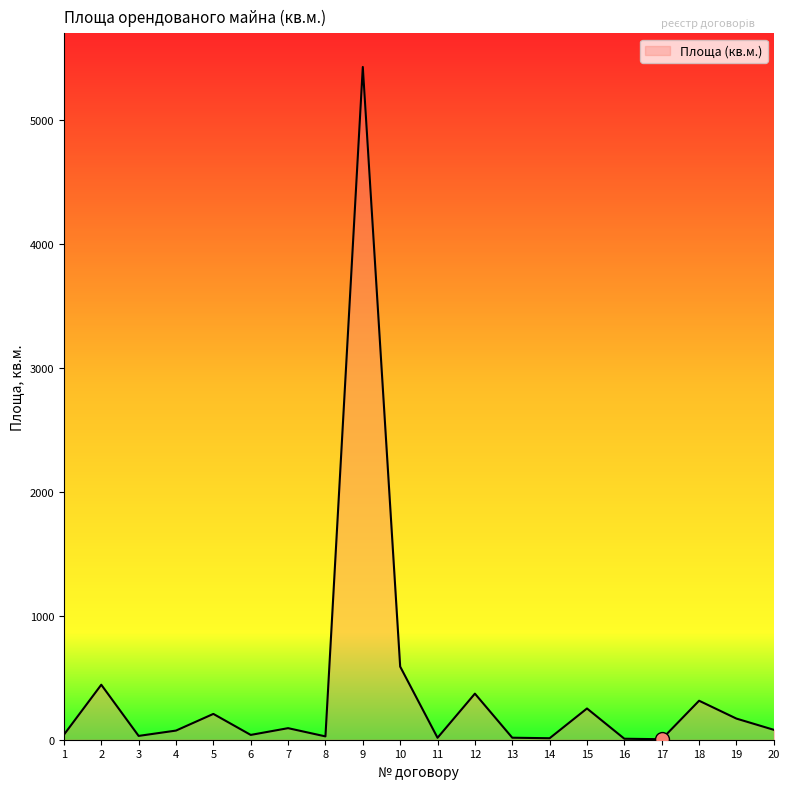

What is the greatest value displayed?

5431.0